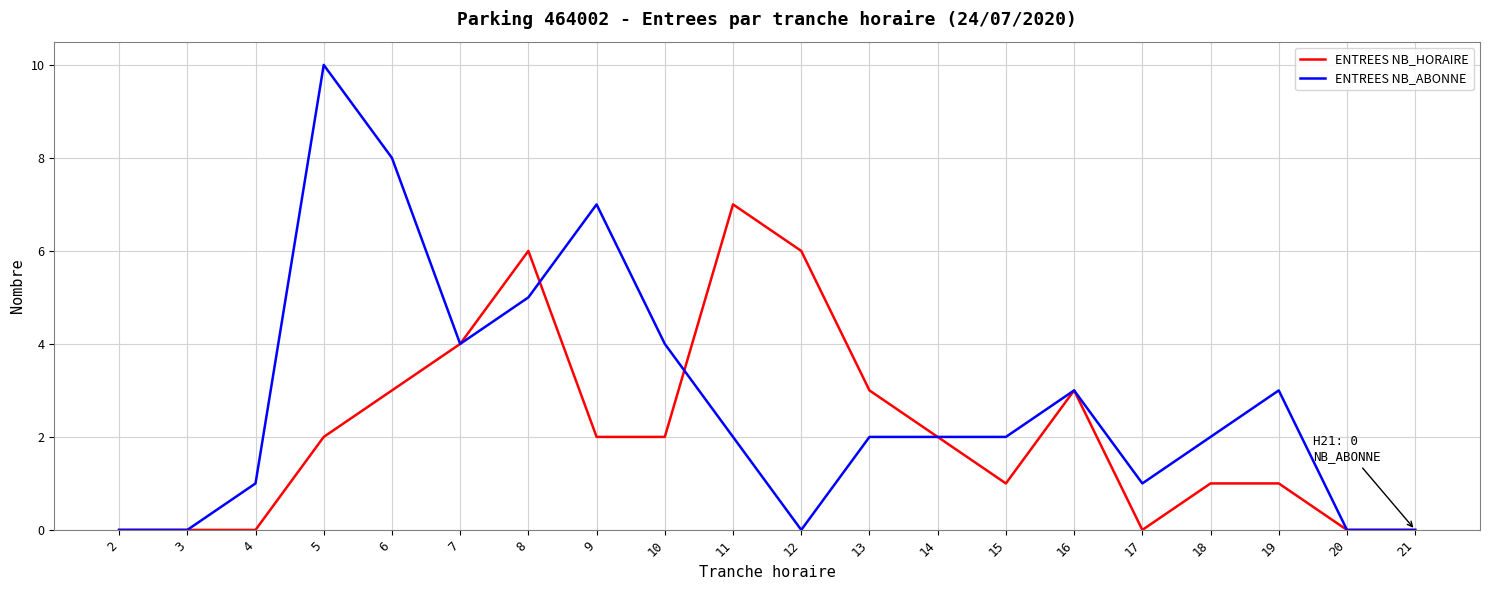

List the series in order of their overall mean, highest first.

ENTREES NB_ABONNE, ENTREES NB_HORAIRE